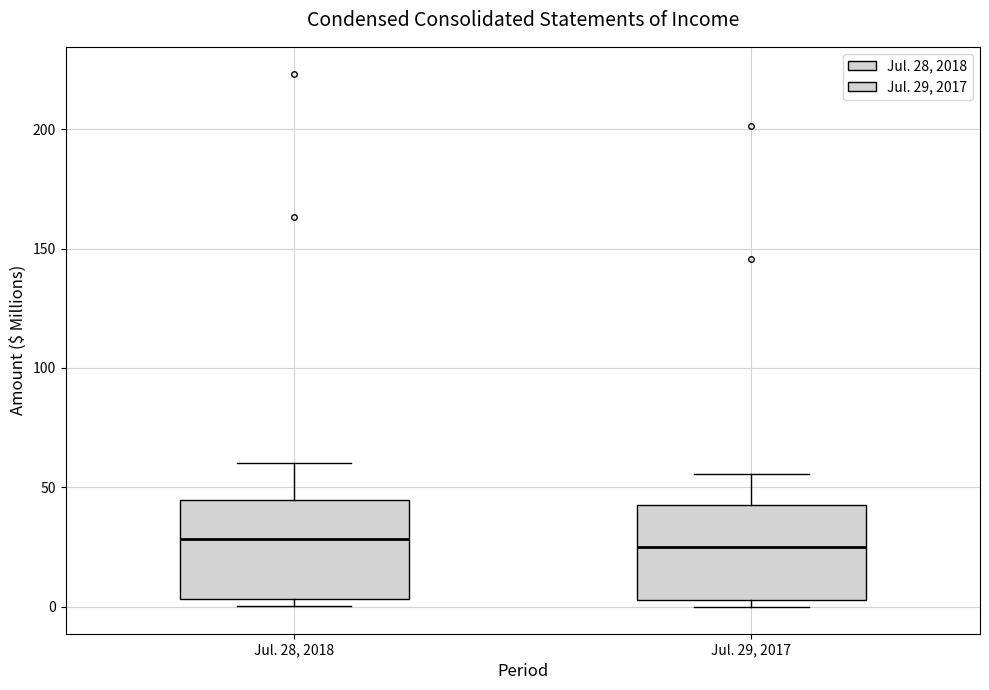

Reading left to right, transcribe this box plot: for each box, give where its median line is, the range the box spans, and where its two whiskers end, as read against the y-axis. The values are not printed on the chart, so give them approximately, as read against the axis.

Jul. 28, 2018: median 30, box 5 to 45, whiskers 0 to 60
Jul. 29, 2017: median 25, box 5 to 45, whiskers 0 to 55